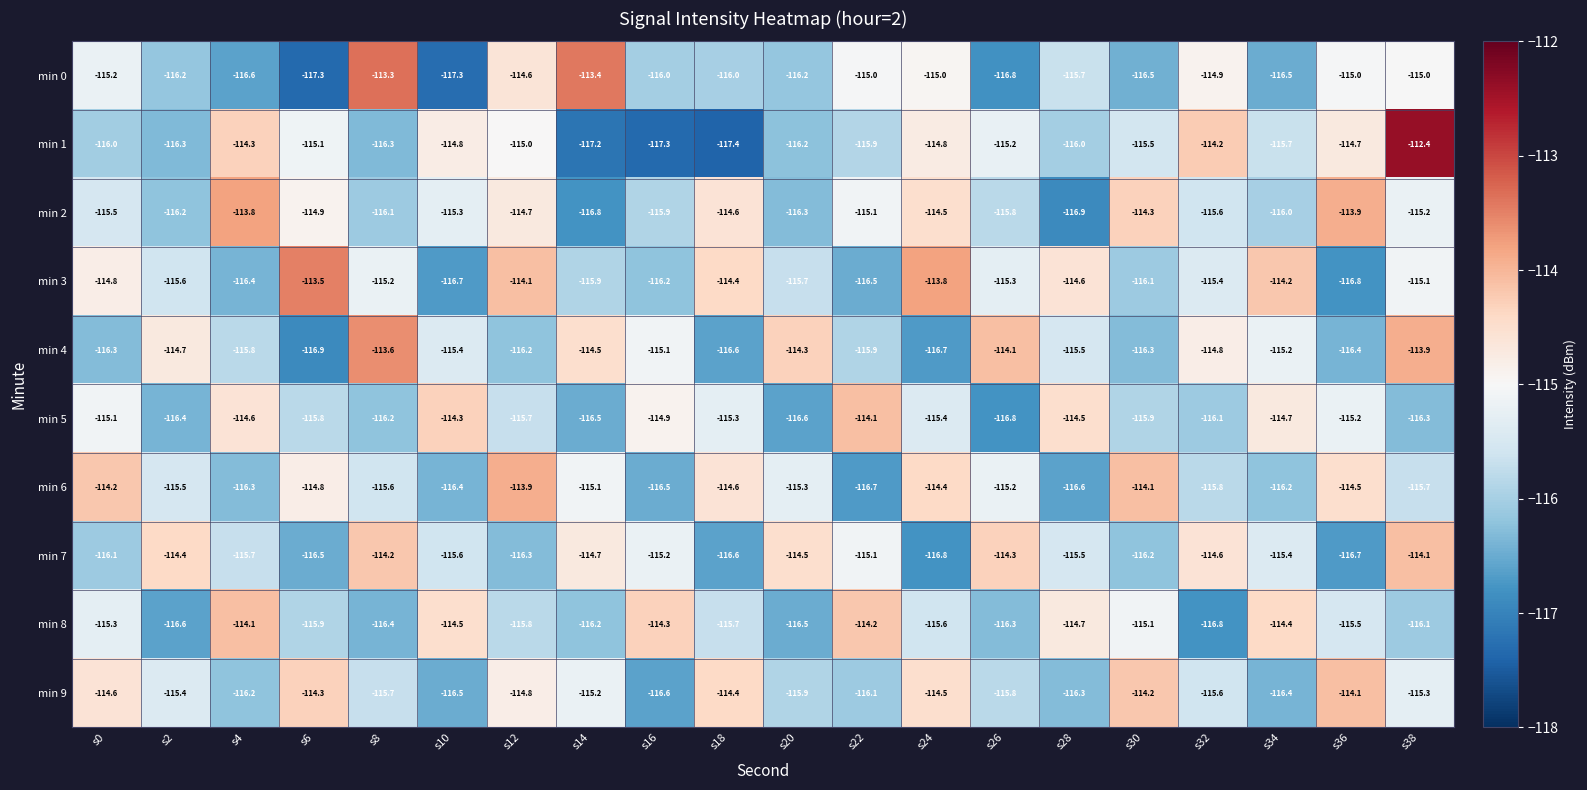

What is the sum of all min 8 values?

-2310.0